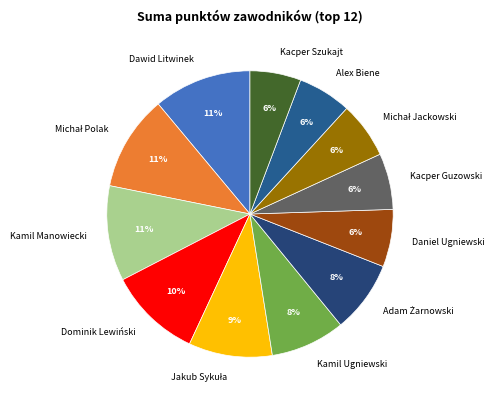

Is it true that Daniel Ugniewski is 6% of the pie?

True